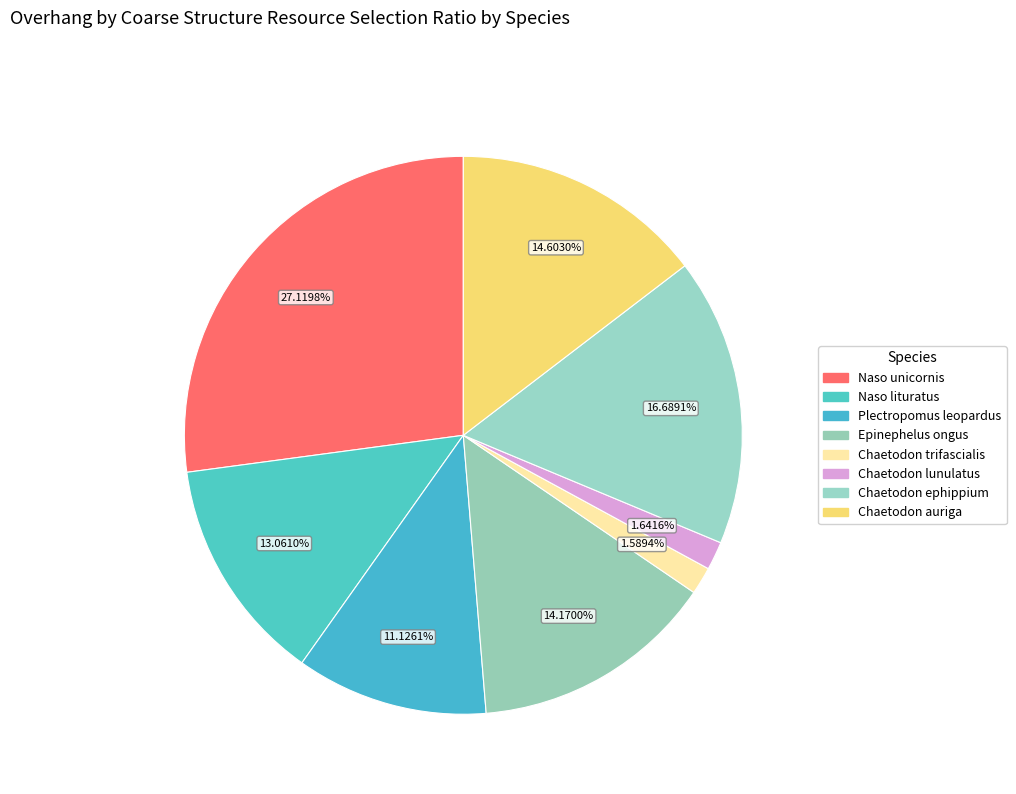

How many segments does this pie chart have?

8